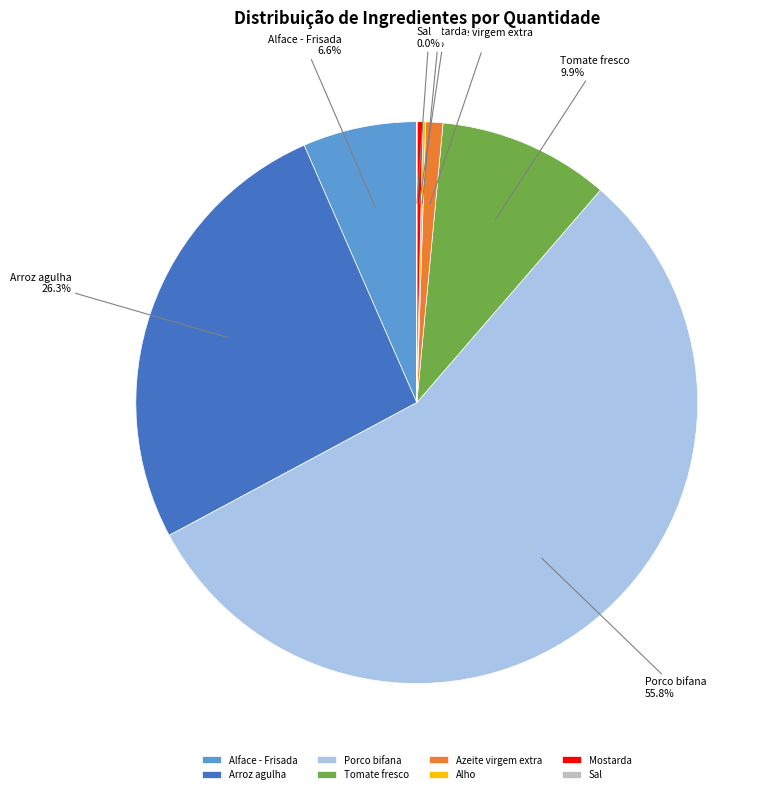

Which category has the biggest portion of the pie?

Porco bifana